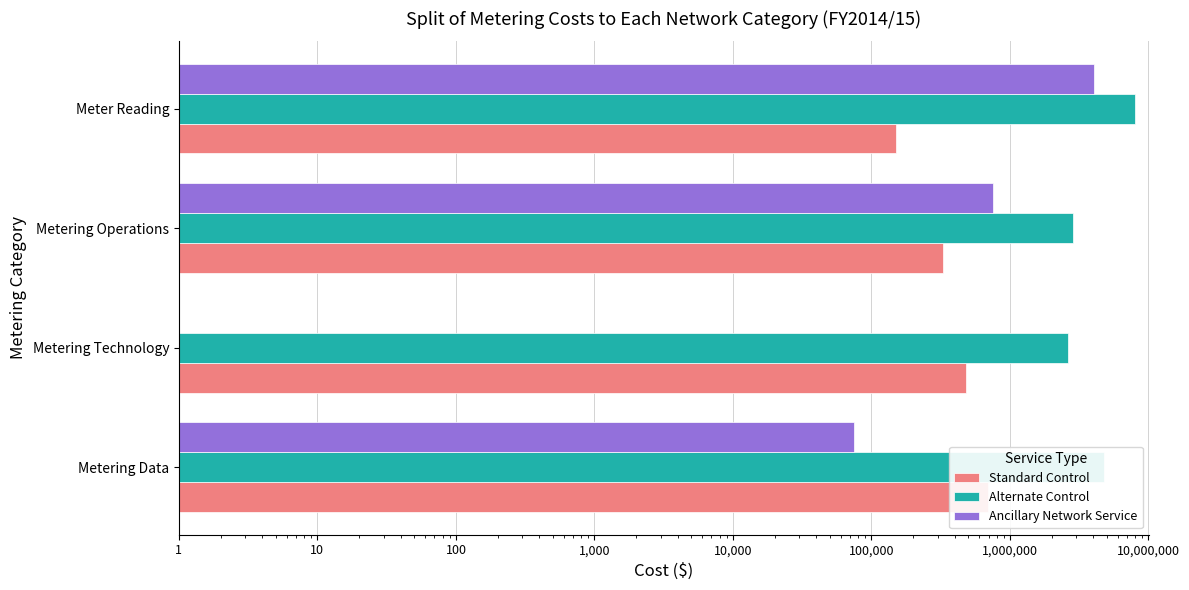

The value of Alternate Control at Metering Data is 4744747.2. True or false?

True